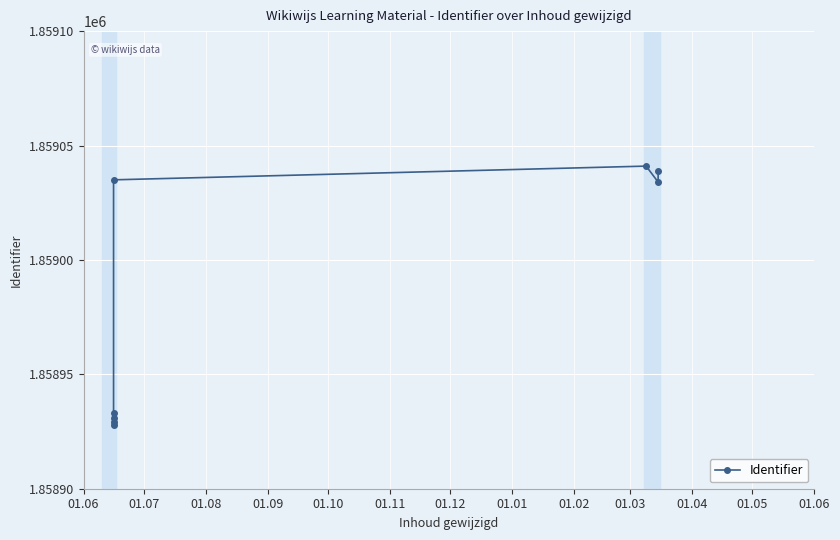

True or false: the data shows 1858928 at 01.06.

True